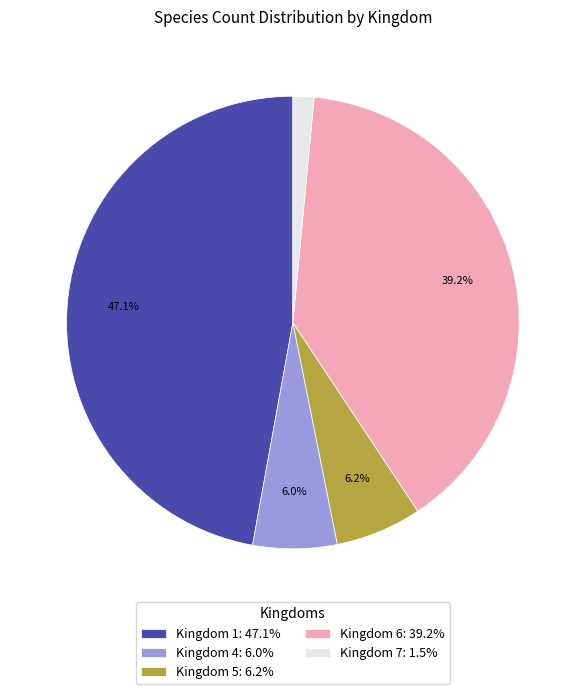

Is there a majority slice in this chart?

No